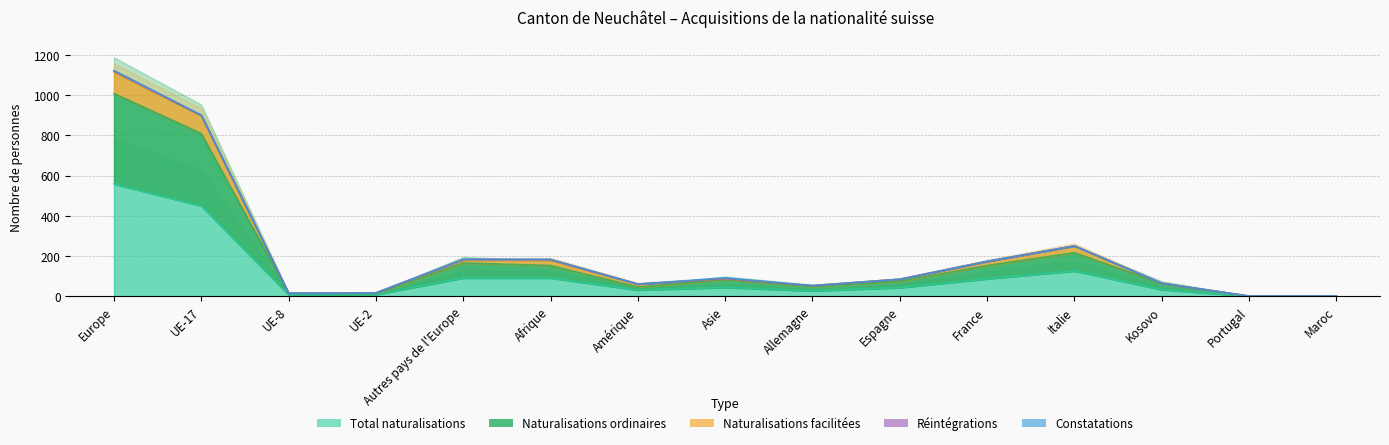

What is the label of the 11th point from the left?

France